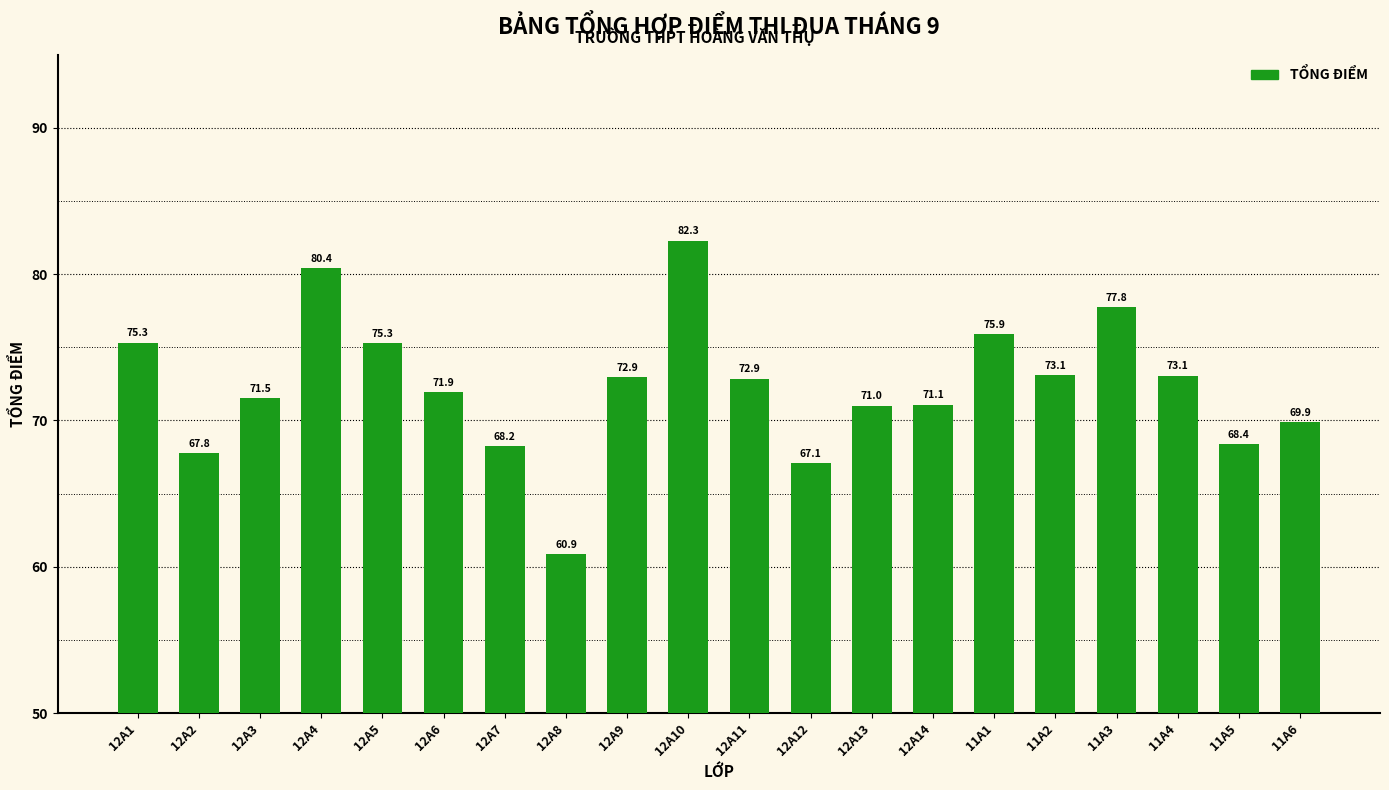

Is it true that the value at 12A10 is 16.8?

False